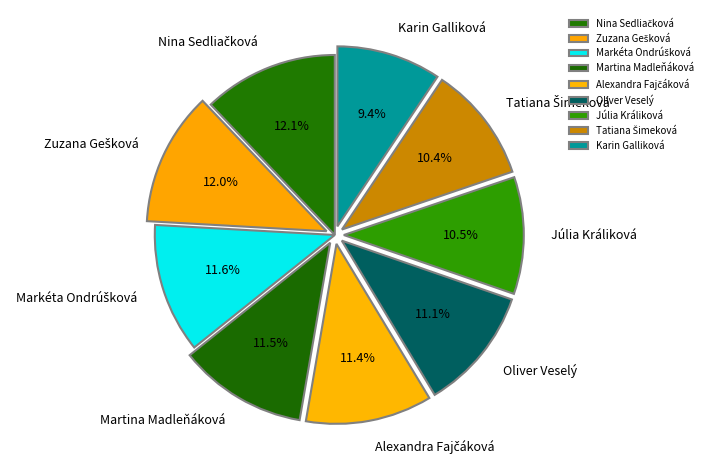

Approximately how many times larger is the value at Martina Madleňáková compared to Júlia Králiková?

1.1